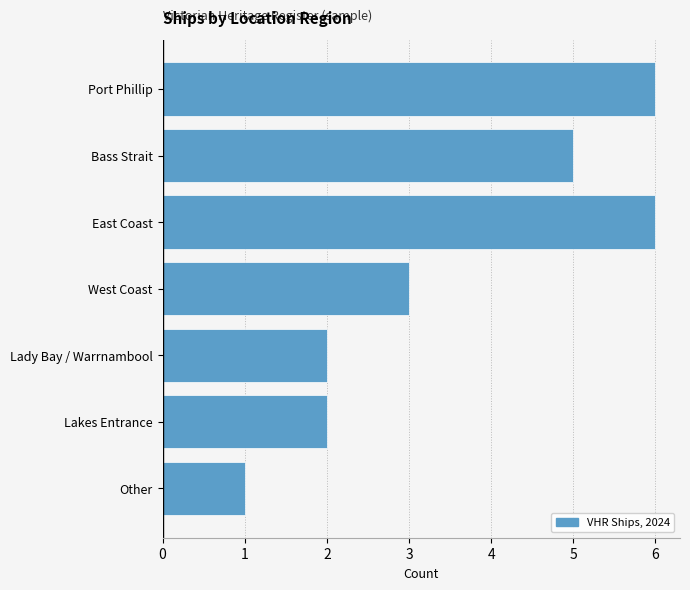

True or false: the data shows 5 at West Coast.

False